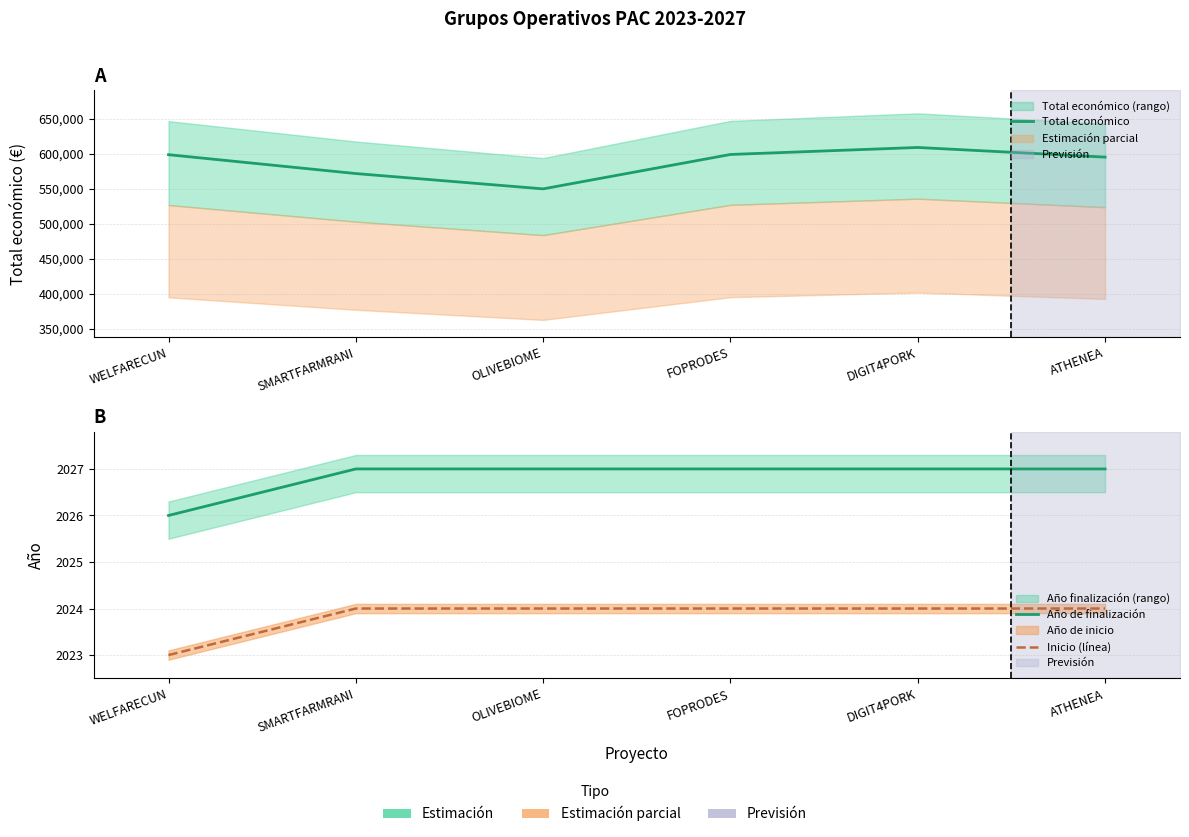

Which series has the largest range (max minus min)?

Total económico